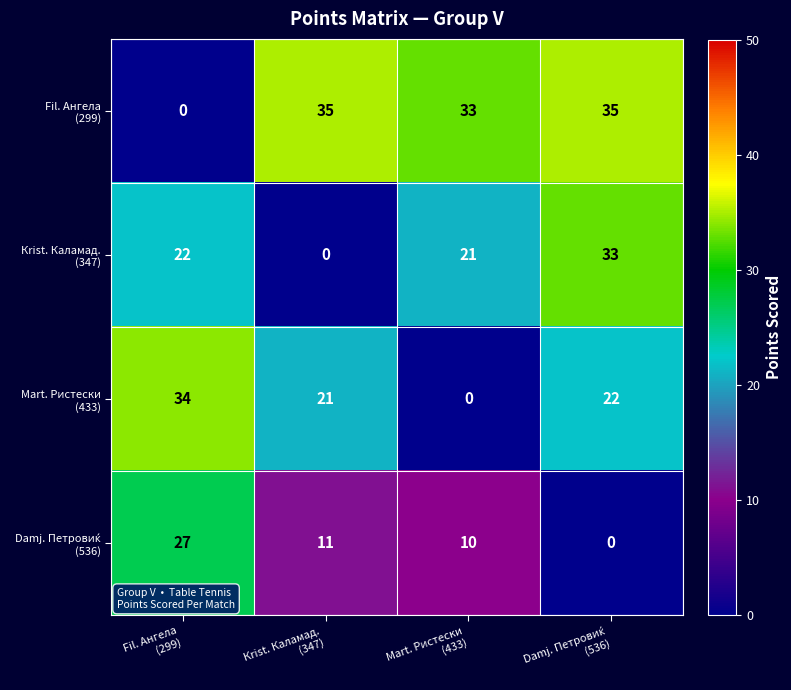

At how many categories does at least one series exceed 16?

4